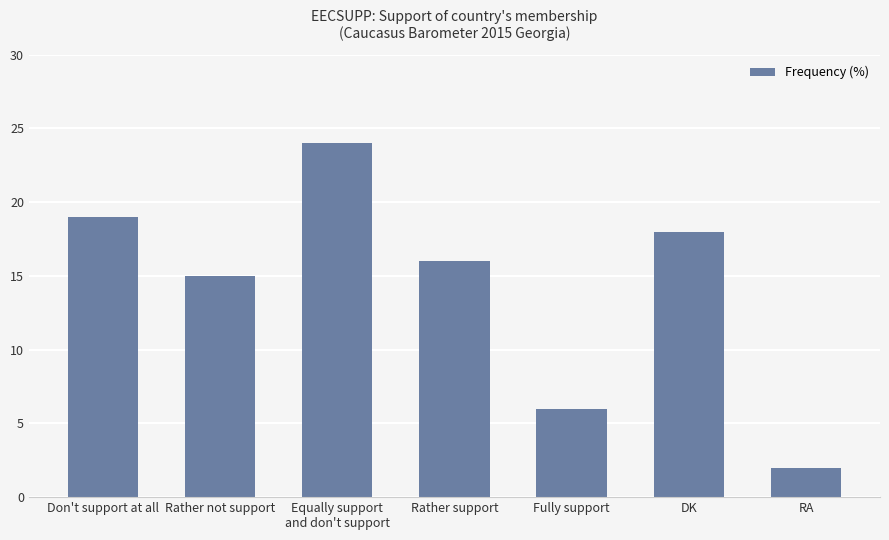

Reading left to right, what are all the values shown in this chart?

19	15	24	16	6	18	2